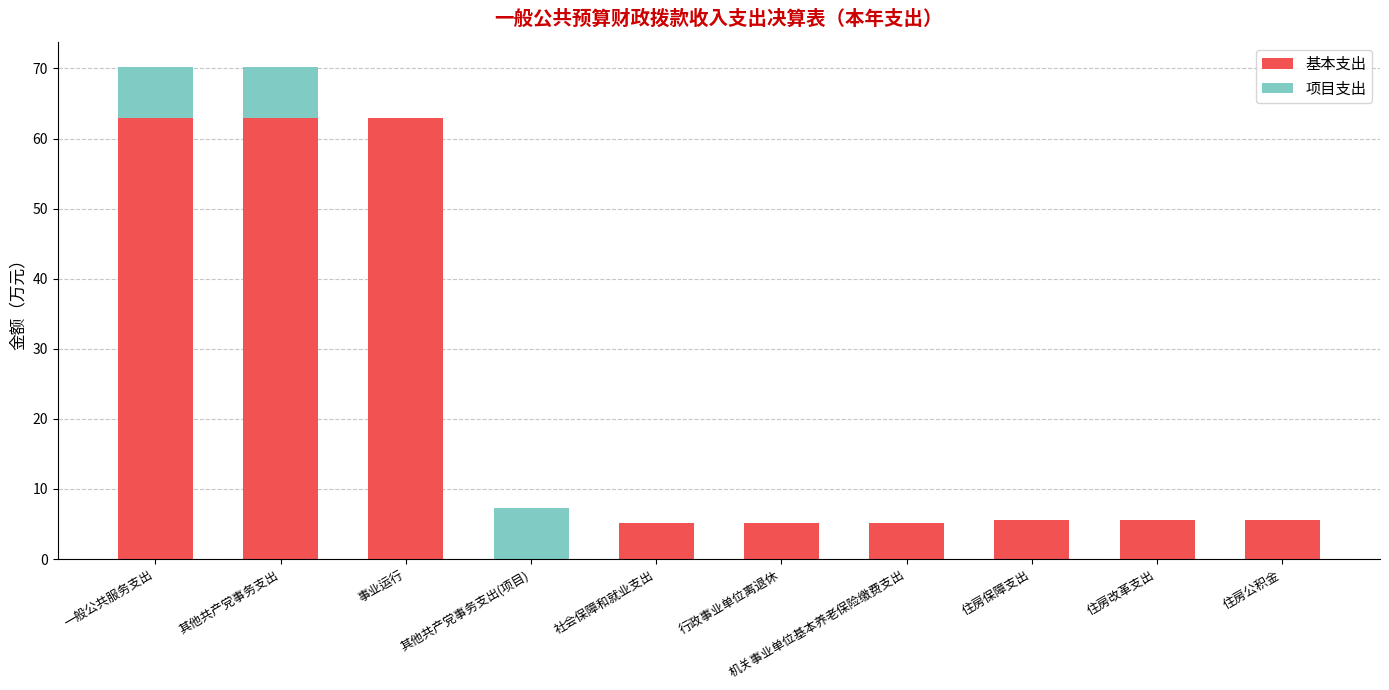

What is the total value across all series at 住房保障支出?

5.6